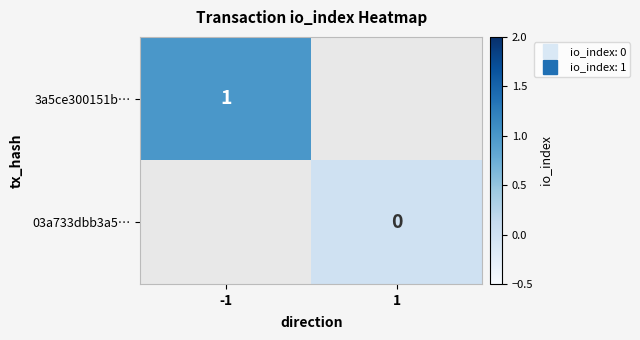

Rank the series by their average value, from lowest to highest.

3a5ce300151b…, 03a733dbb3a5…